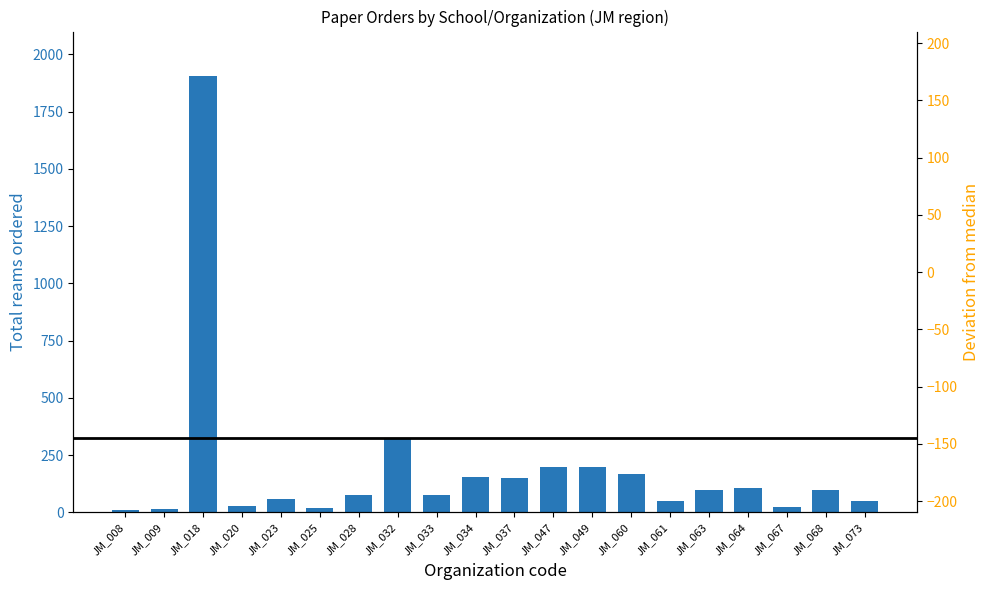

What is the value of the 10th bar from the left?

155